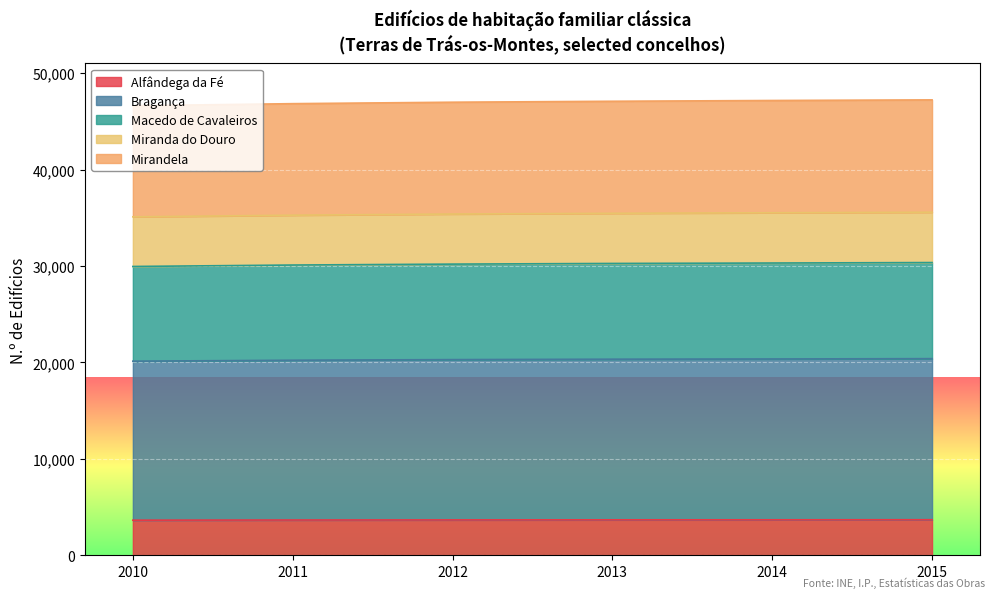

The value of Alfândega da Fé at 2011 is 2033. True or false?

False